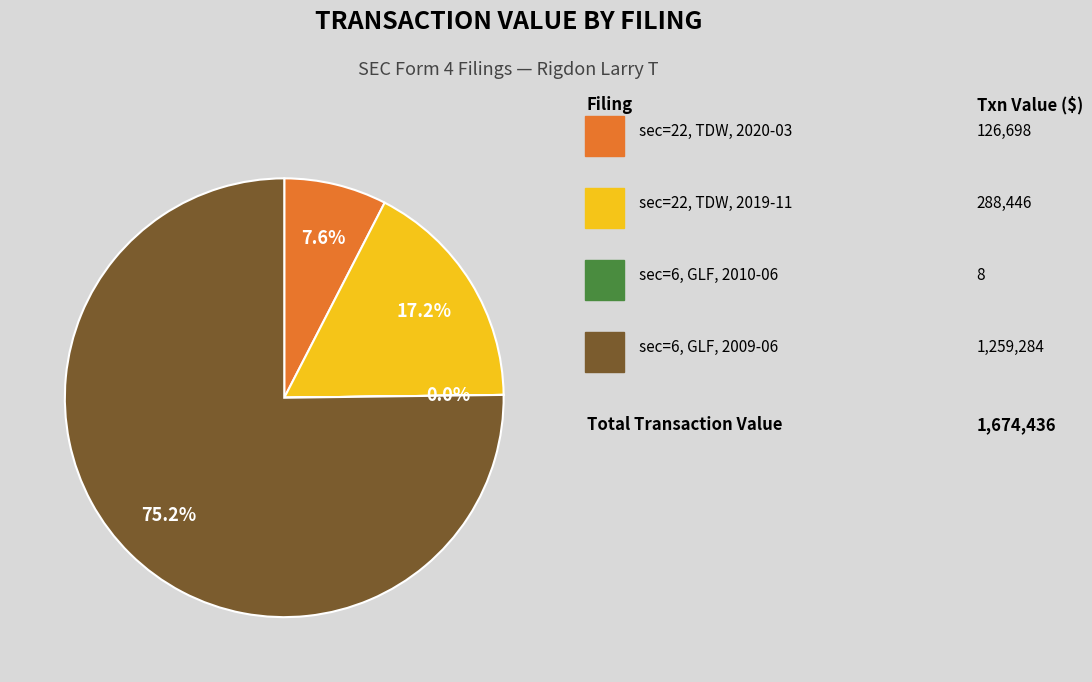

Does any single category account for the majority?

Yes